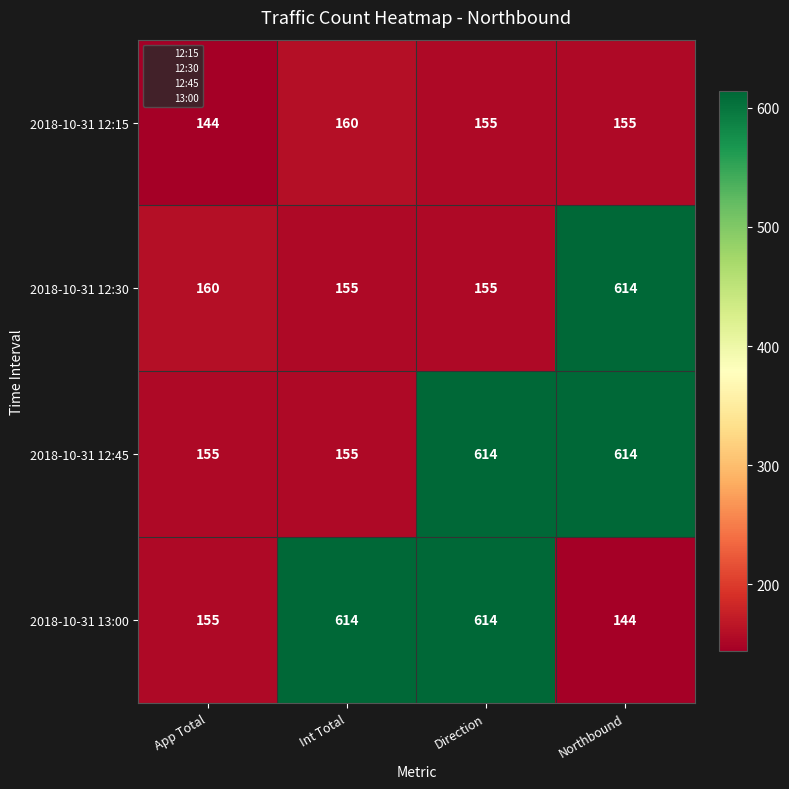

What is the total value across all series at Direction?

1538